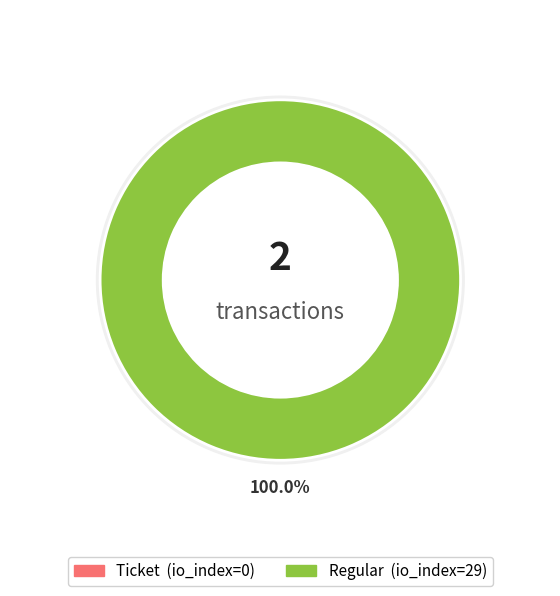

How many segments does this pie chart have?

2